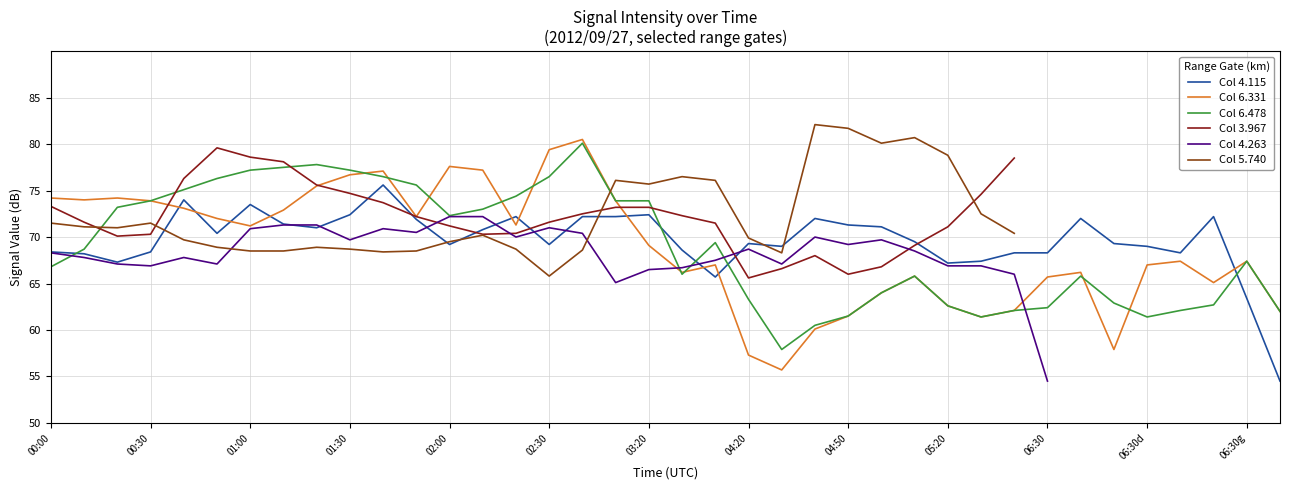

How many intersections are there between Col 4.115 and Col 6.478?

5